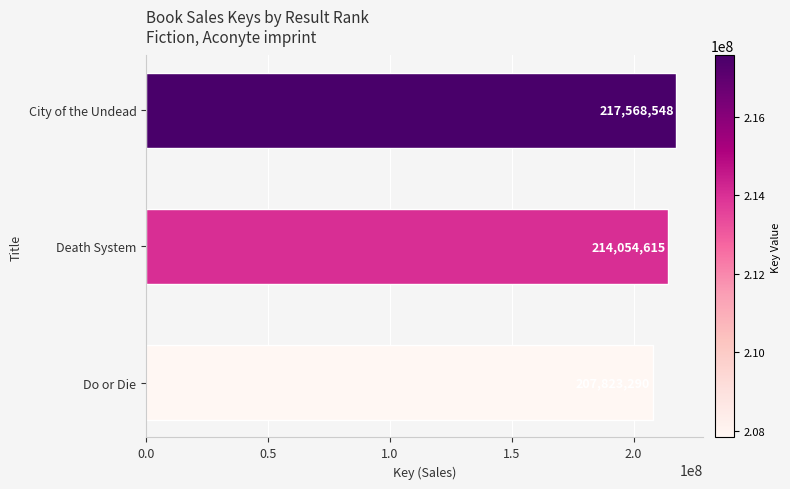

Does the chart contain stacked bars?

No